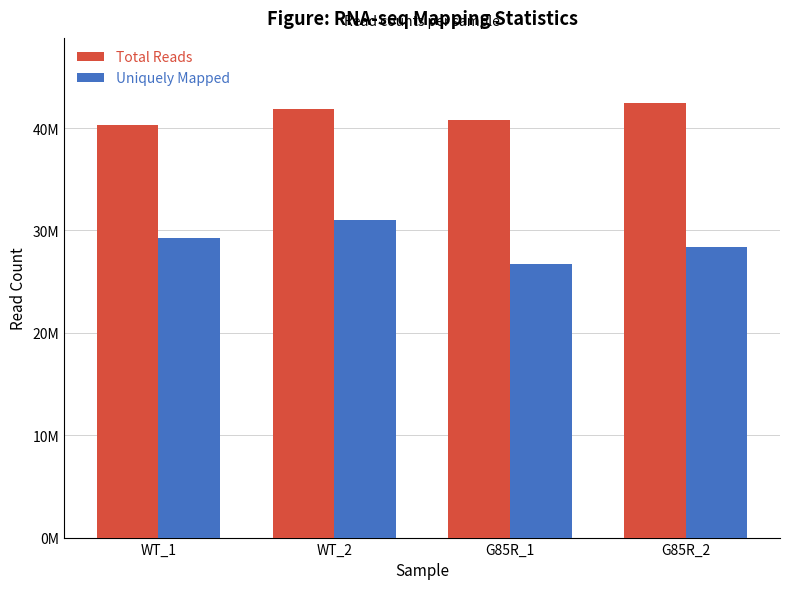

At which label does Total Reads reach its minimum?

WT_1